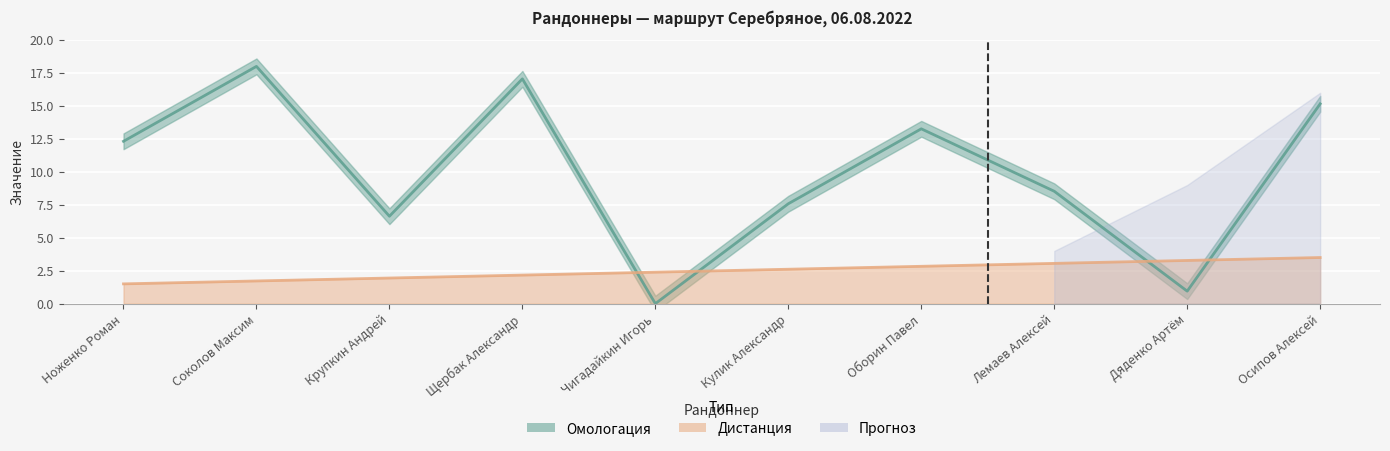

Reading right to left, what are all the values shown in this chart?

Осипов Алексей=15.2	Дяденко Артём=0.9	Лемаев Алексей=8.5	Оборин Павел=13.3	Кулик Александр=7.6	Чигадайкин Игорь=0.0	Щербак Александр=17.1	Крупкин Андрей=6.6	Соколов Максим=18.0	Ноженко Роман=12.3